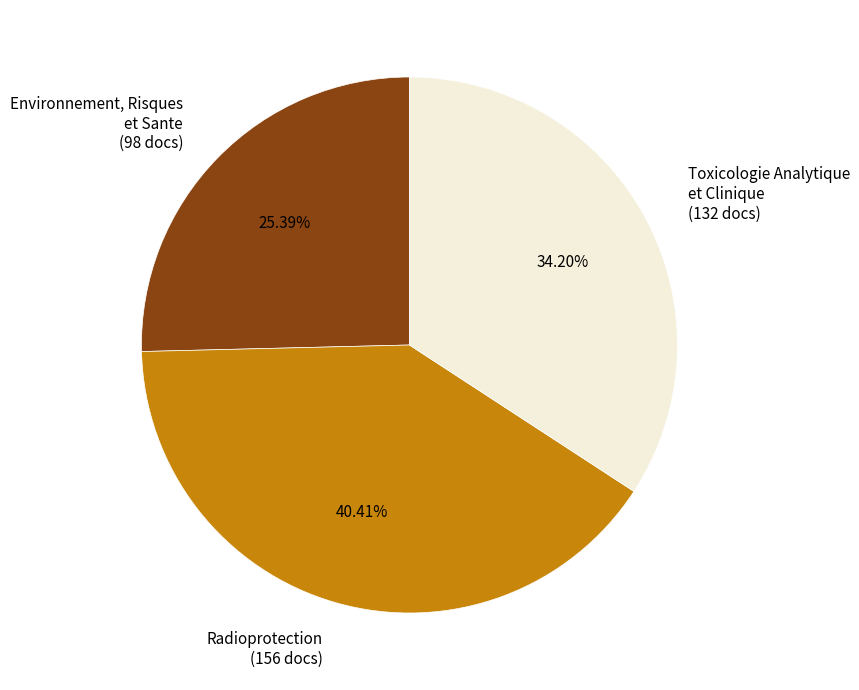

Is there any slice that represents more than half of the pie?

No